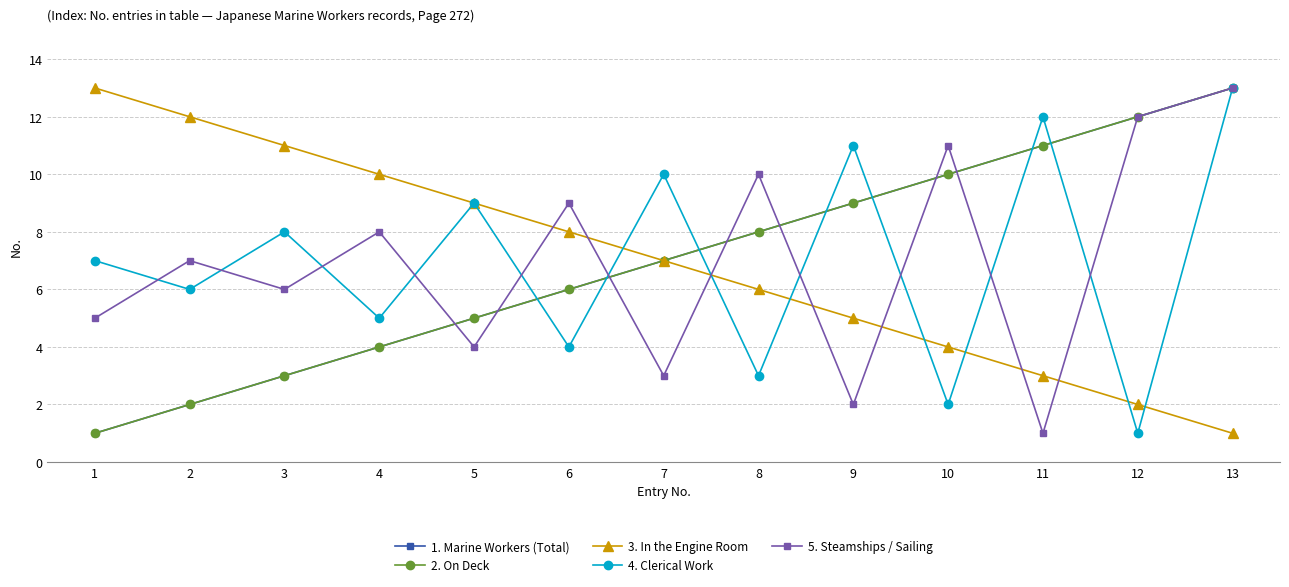

Does the chart have visible grid lines?

Yes